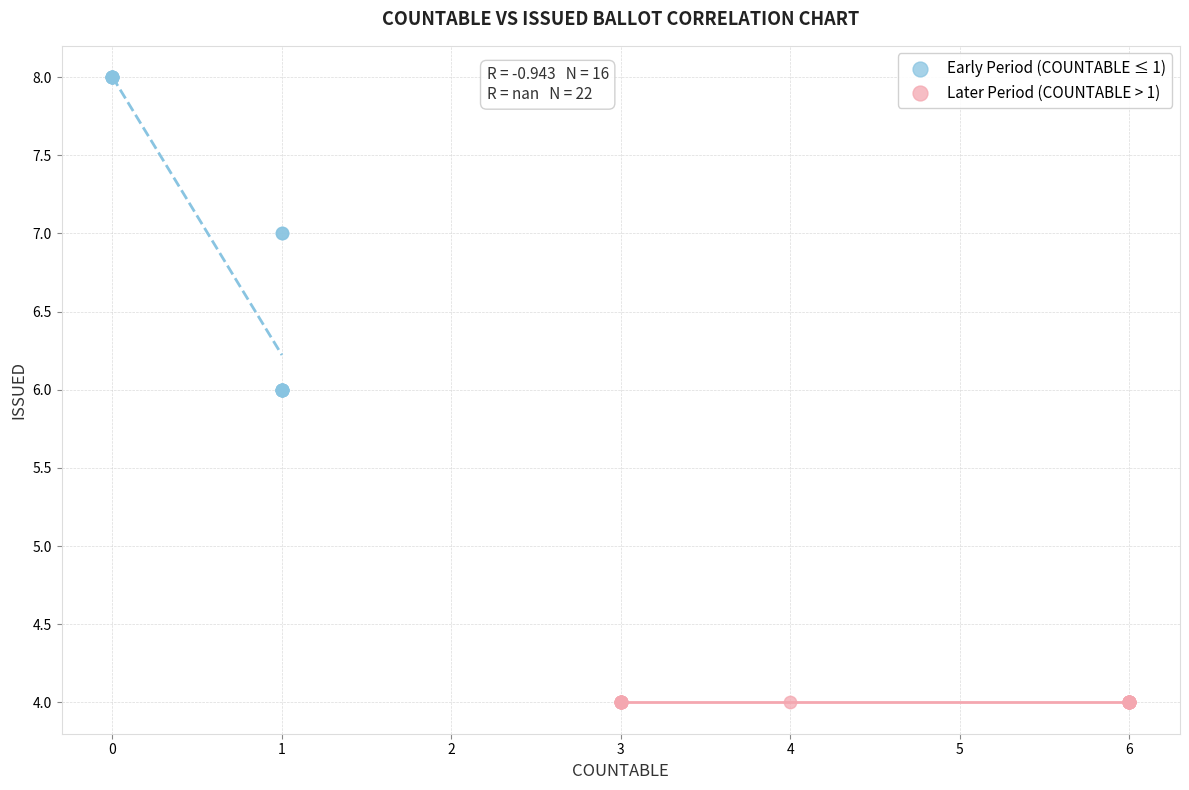

Which series reaches the minimum Y coordinate?

Later Period (COUNTABLE > 1)